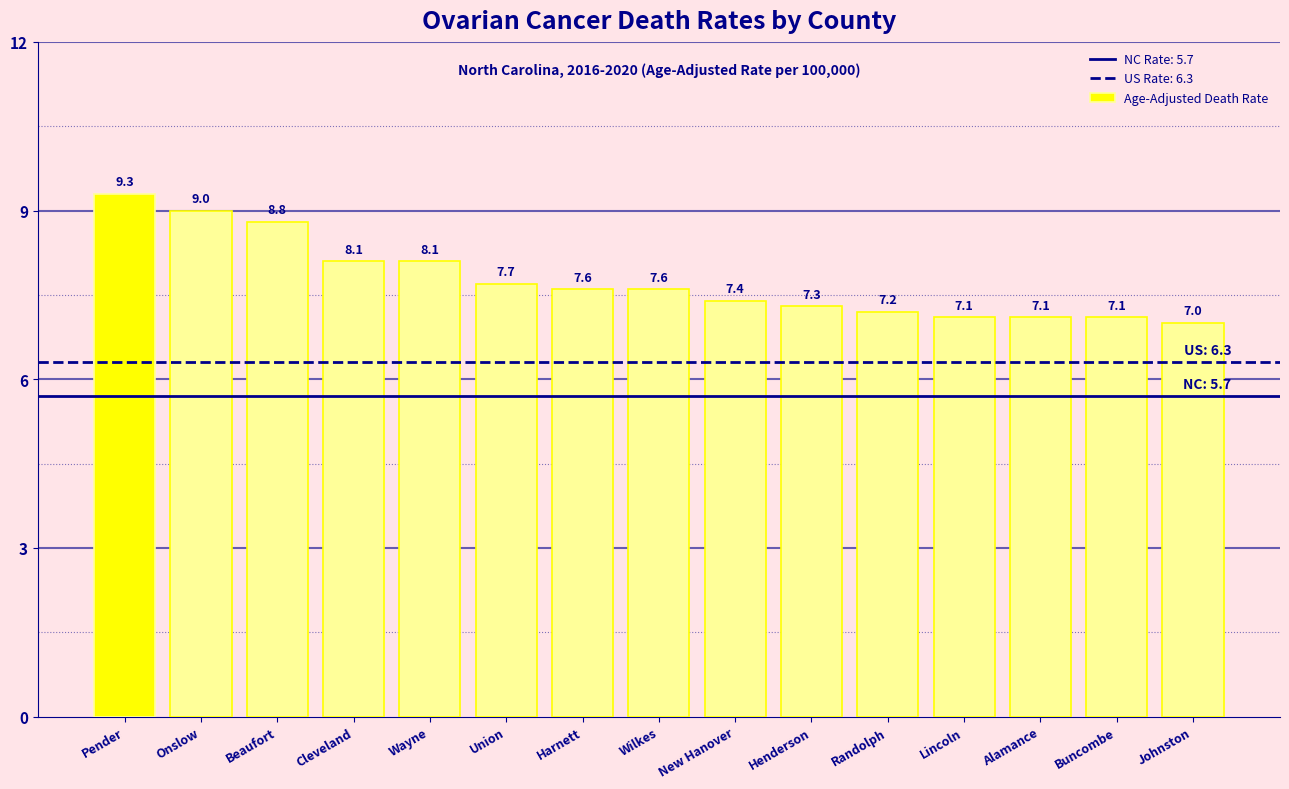

What is the ratio of the value at Onslow to the value at Alamance?

1.3